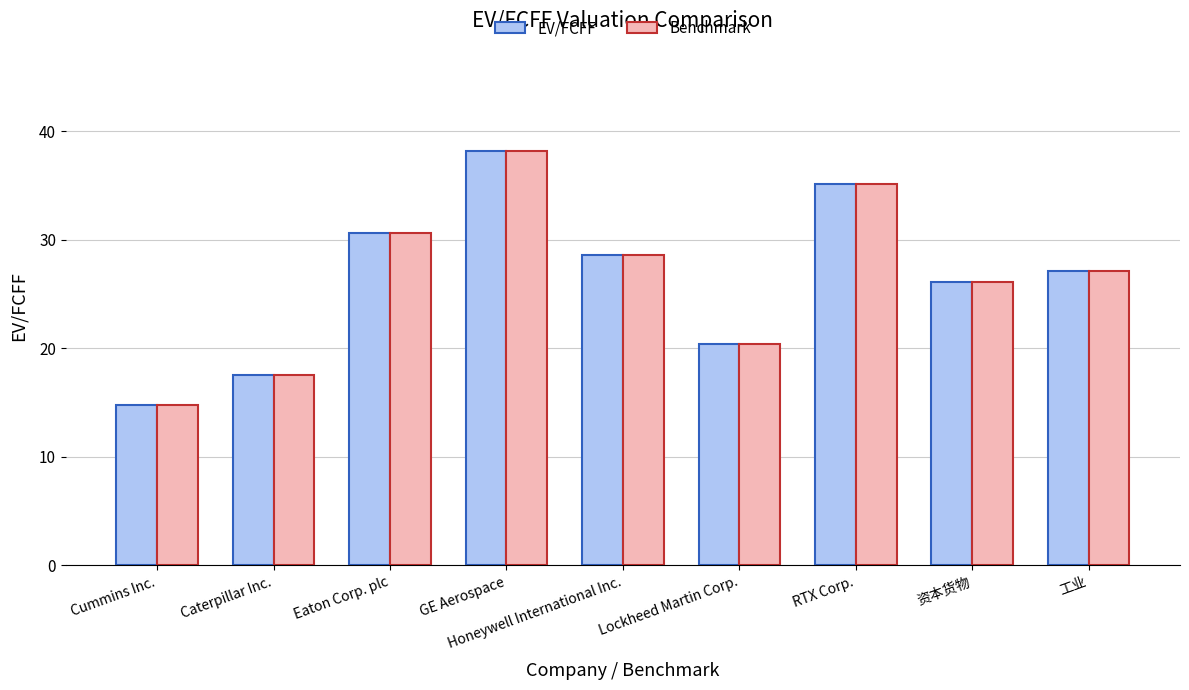

What is the maximum value shown in the chart?

38.2